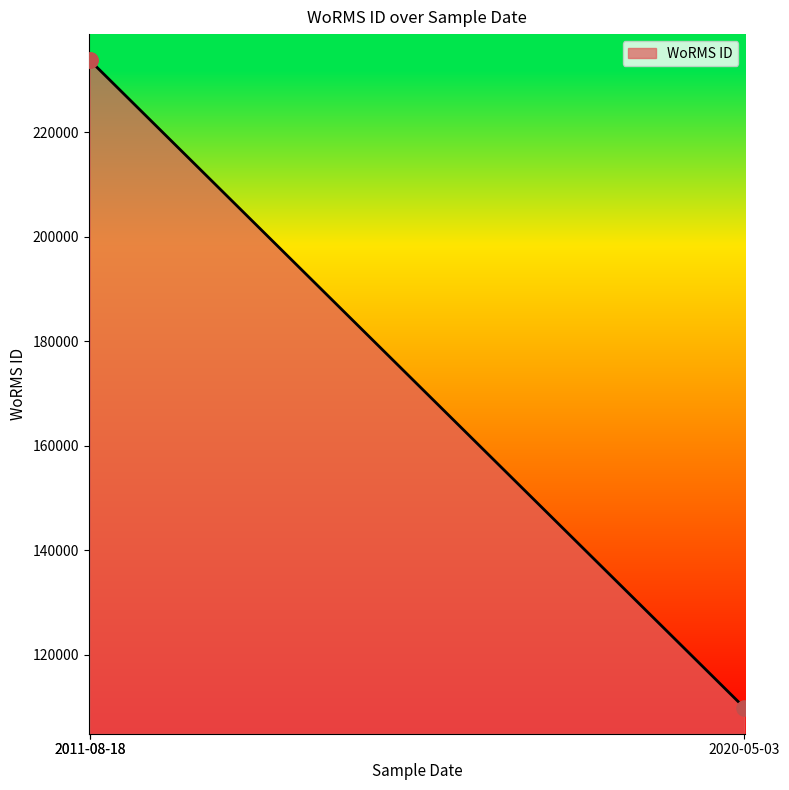

What is the ratio of the value at 2020-05-03 to the value at 2011-08-18?

0.5